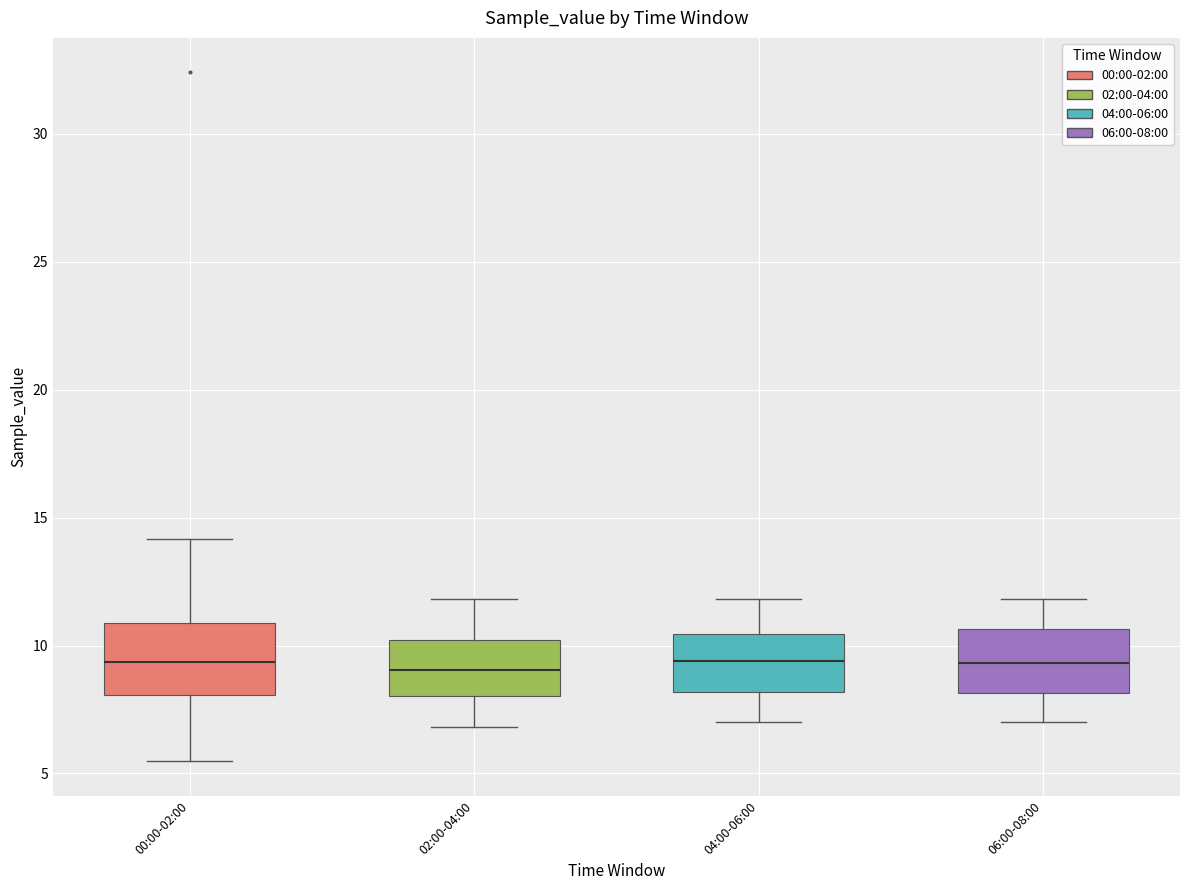

Reading left to right, read every box against the y-axis: the position of its median line, the range the box covers, and the ends of its whiskers. The values are not printed on the chart, so give them approximately, as read against the axis.

00:00-02:00: median 9.5, box 8.0 to 11.0, whiskers 5.5 to 14.0
02:00-04:00: median 9.0, box 8.0 to 10.0, whiskers 7.0 to 12.0
04:00-06:00: median 9.5, box 8.0 to 10.5, whiskers 7.0 to 12.0
06:00-08:00: median 9.5, box 8.0 to 10.5, whiskers 7.0 to 12.0